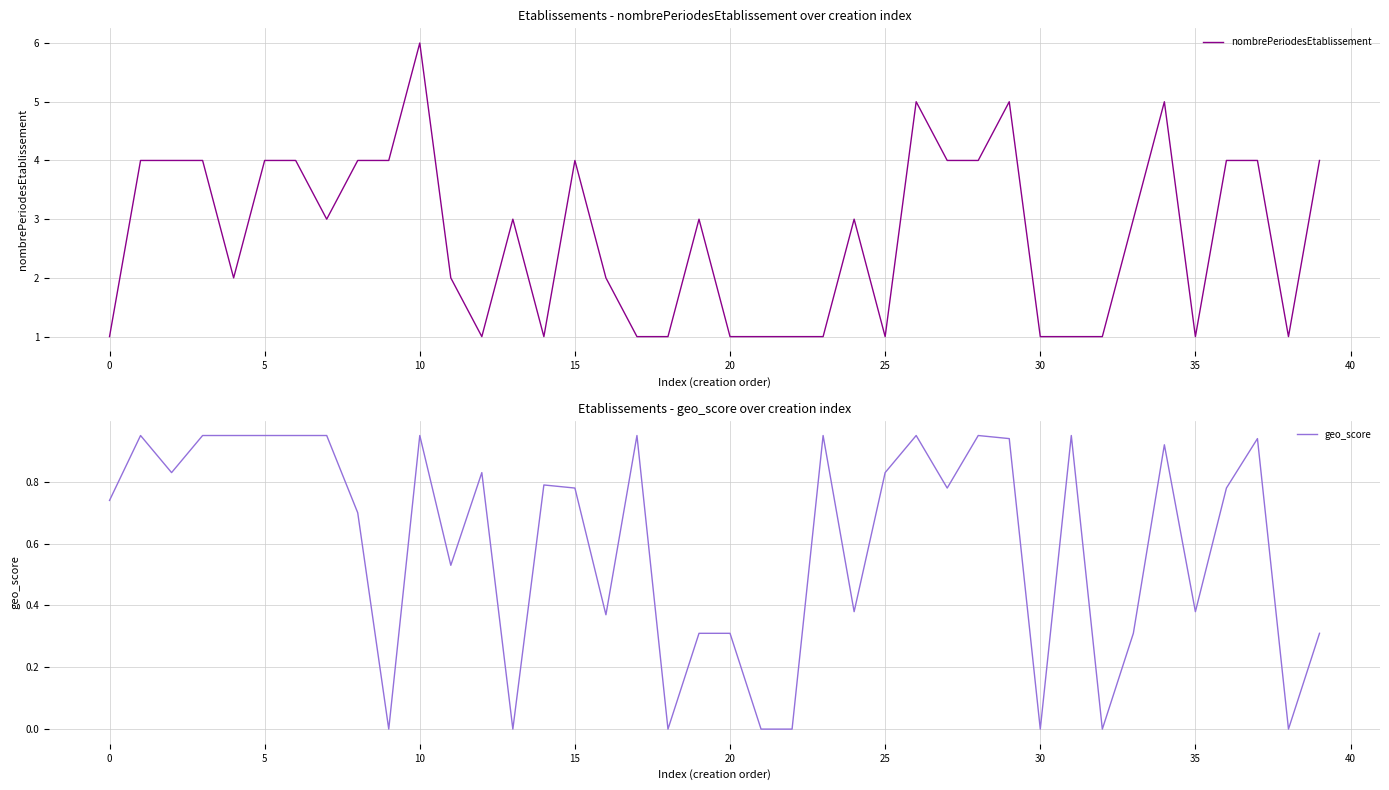

The nombrePeriodesEtablissement series shows 0 at 25. True or false?

False